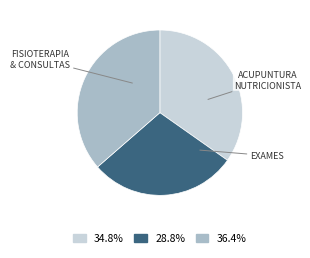

What is the ratio of the value at 36.4% to the value at 34.8%?

1.0